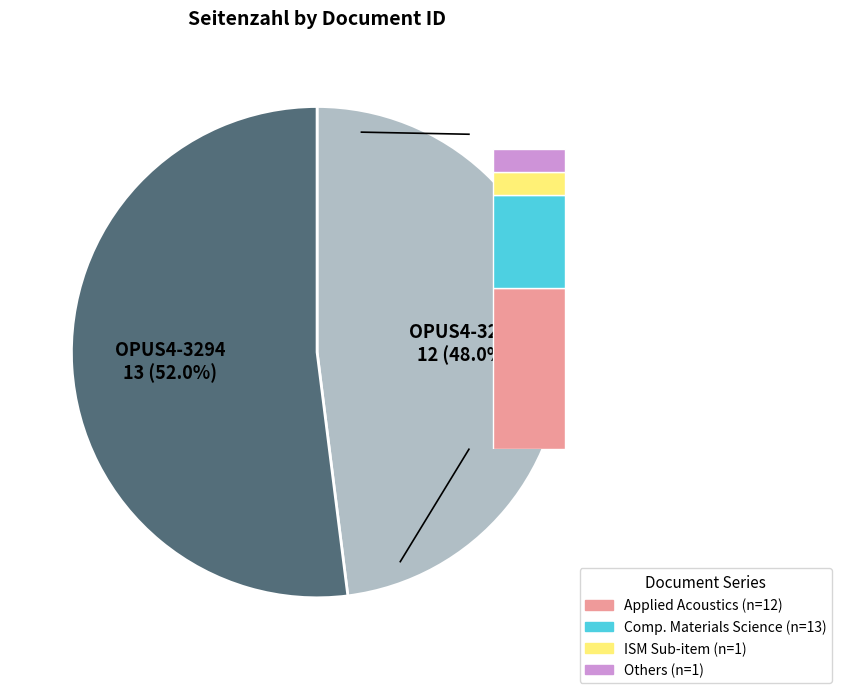

To the nearest percent, what is the average slice percentage?

50%